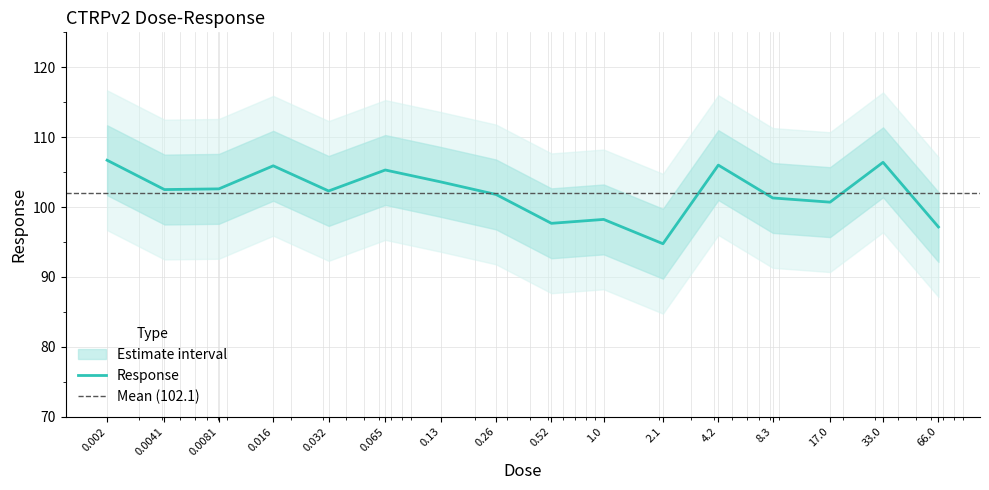

What is the value of the 5th point from the left?

102.3